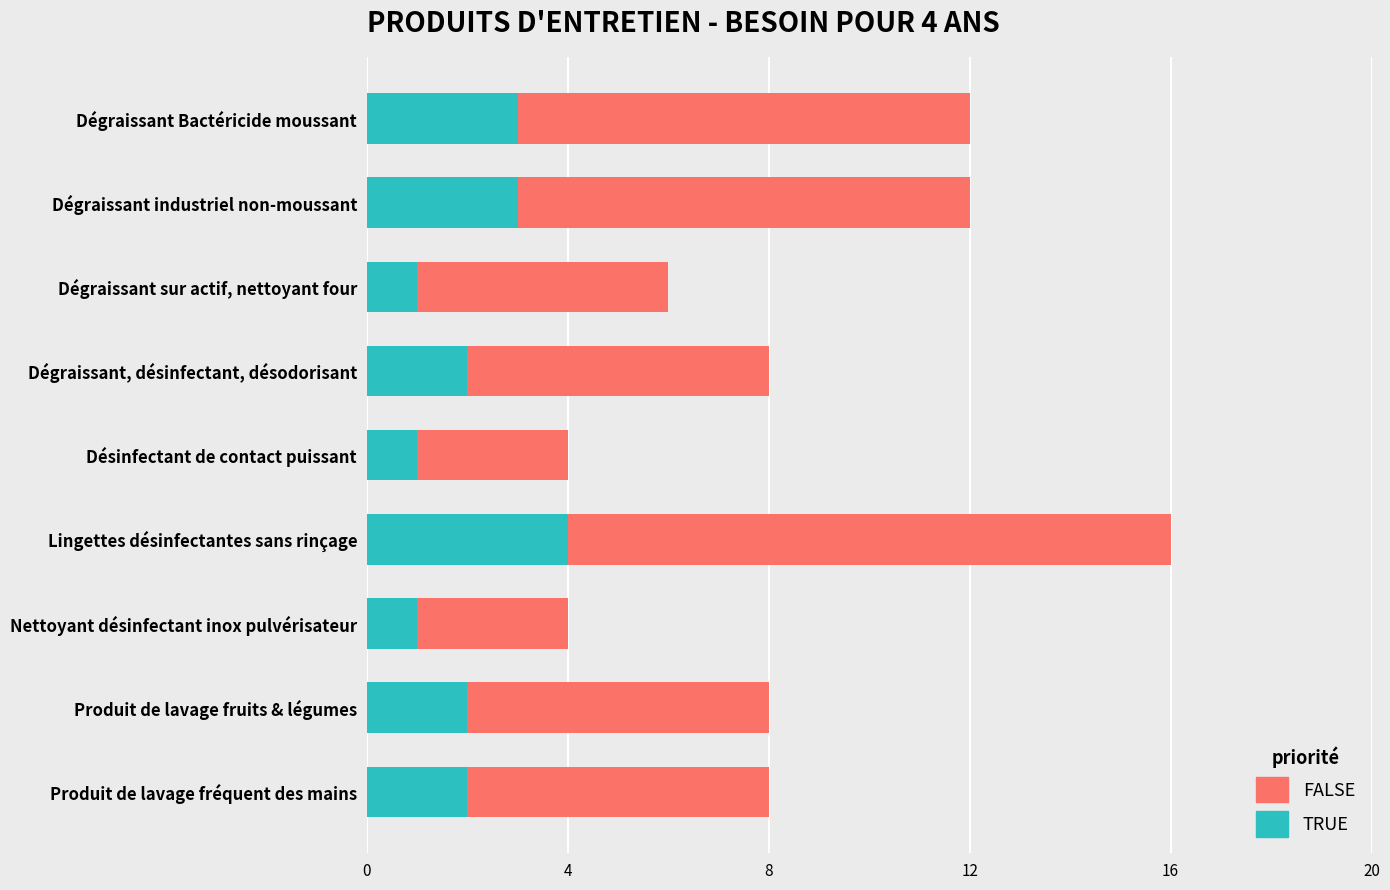

What is the approximate value of TRUE at Dégraissant industriel non-moussant?

3